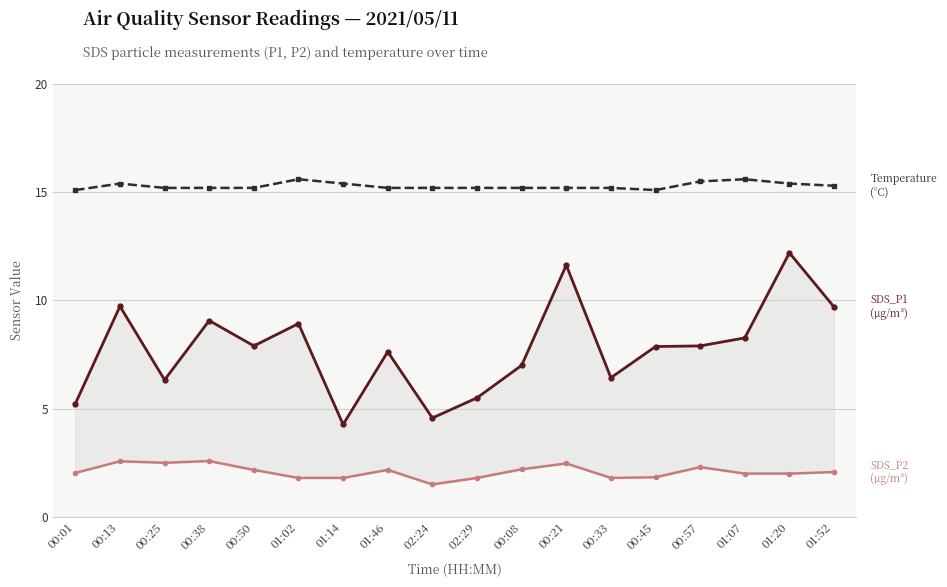

What is the total value across all series at 01:02?

26.3